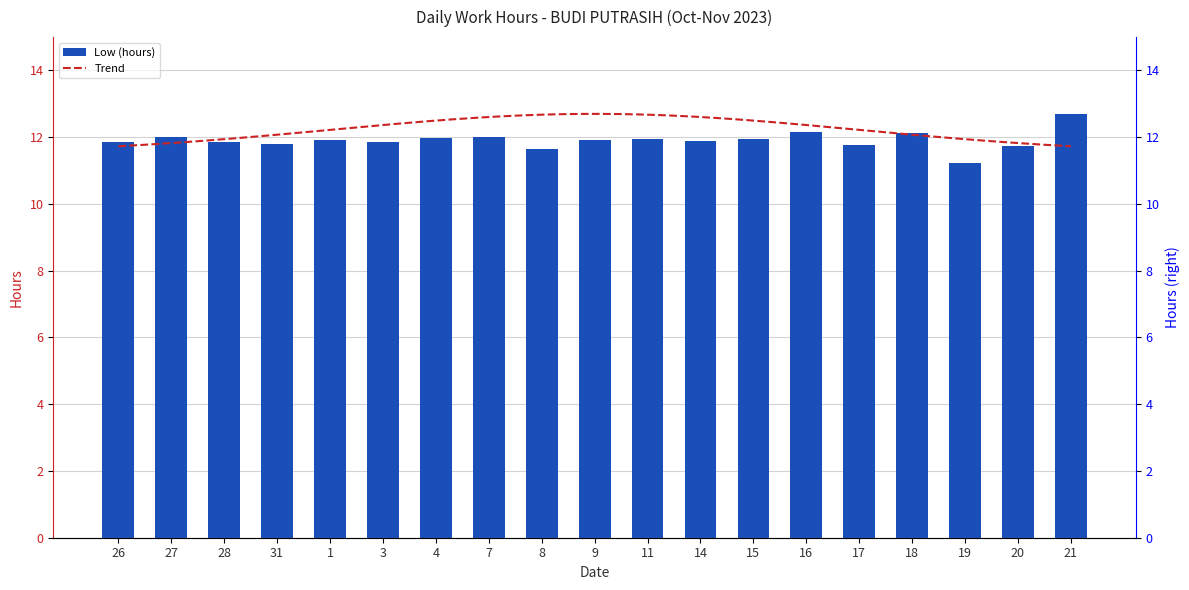

List the labels in order of value, largest first.

21, 16, 18, 7, 27, 4, 15, 11, 9, 1, 14, 28, 3, 26, 31, 17, 20, 8, 19